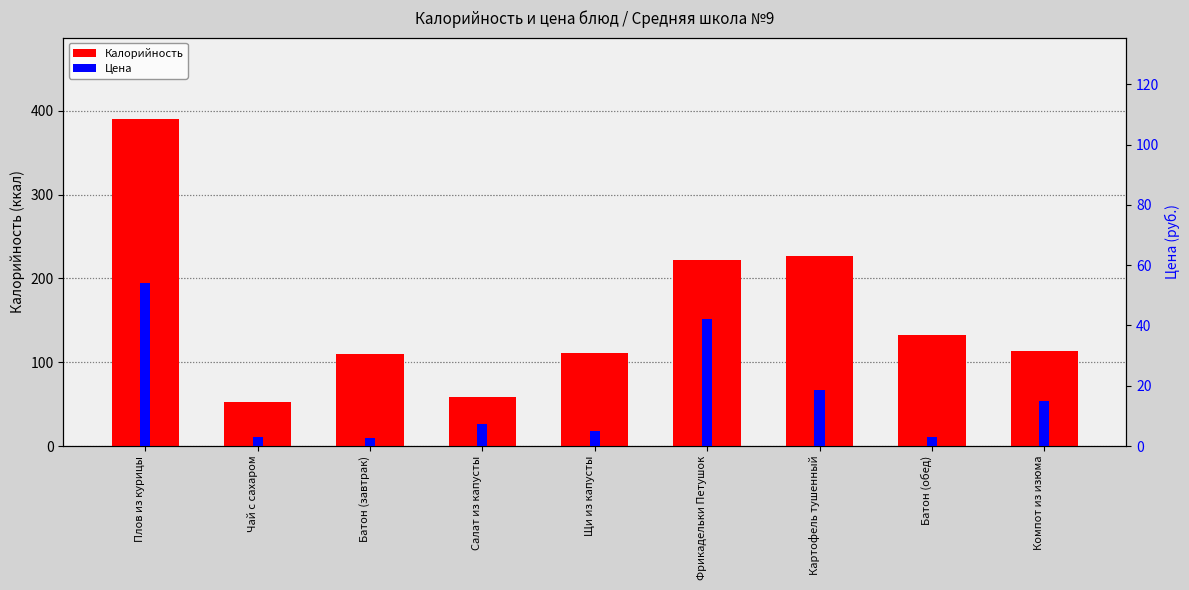

What is the sum of the Цена values at Батон (завтрак) and Фрикадельки Петушок?

44.8